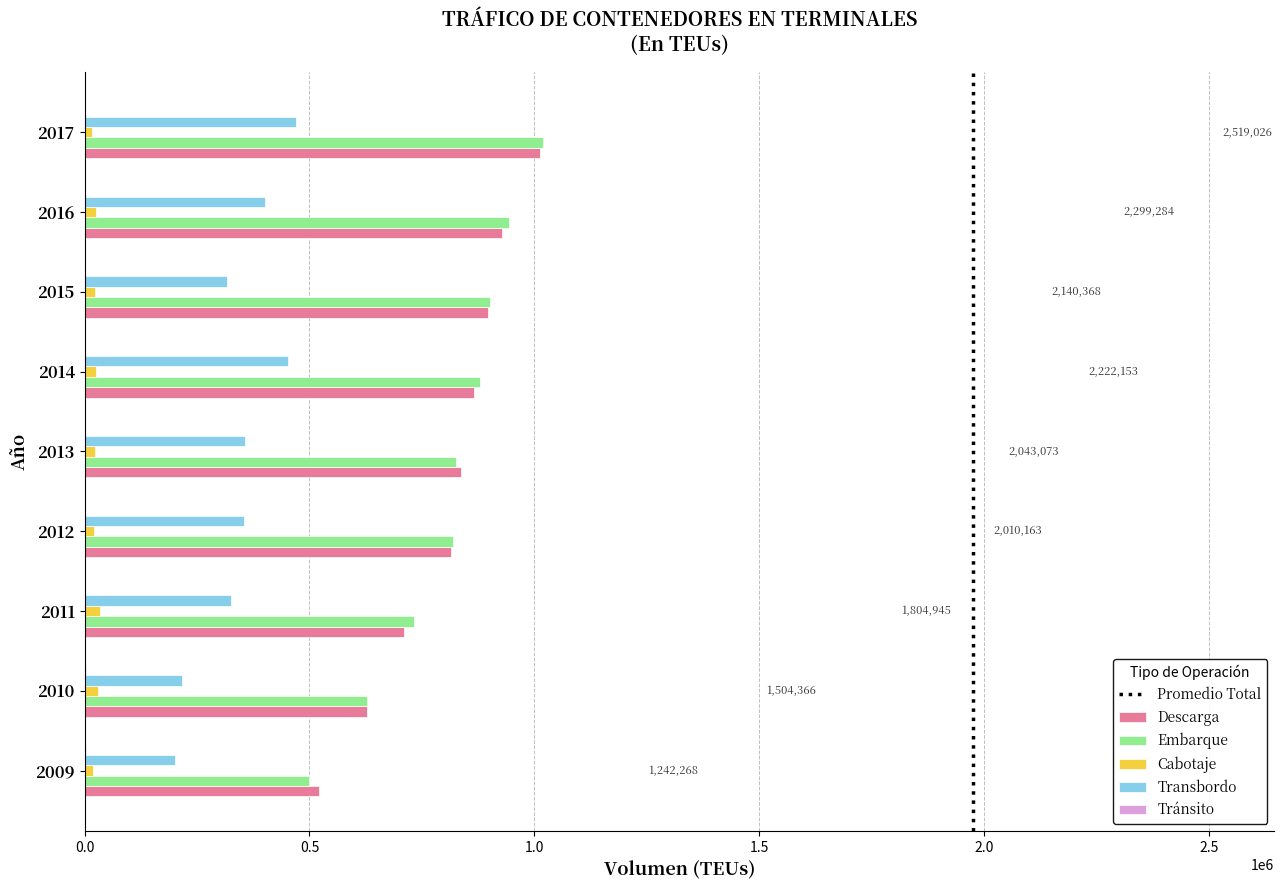

The value of Transbordo at 2012 is 354583. True or false?

True